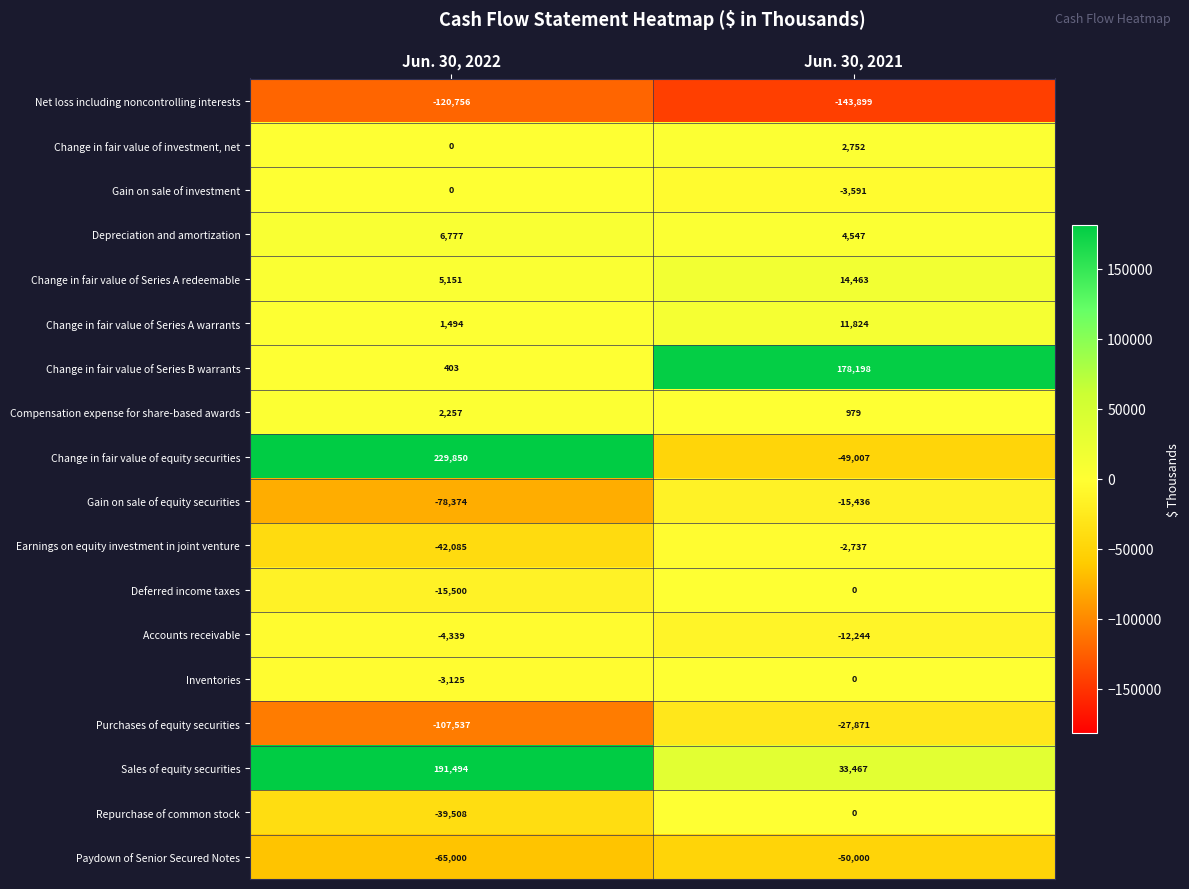

Is it true that Repurchase of common stock equals -59810 at Jun. 30, 2022?

False